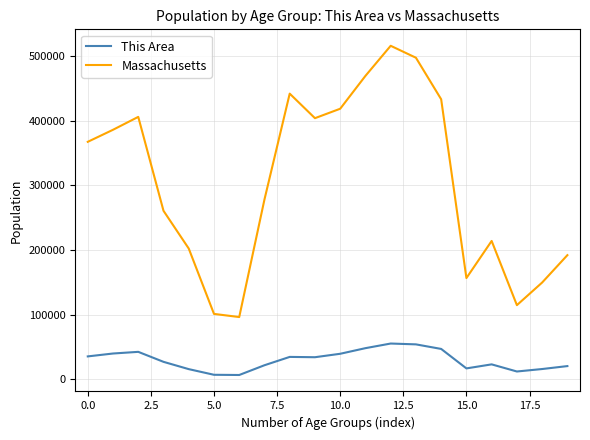

True or false: This Area and Massachusetts cross at least once.

False